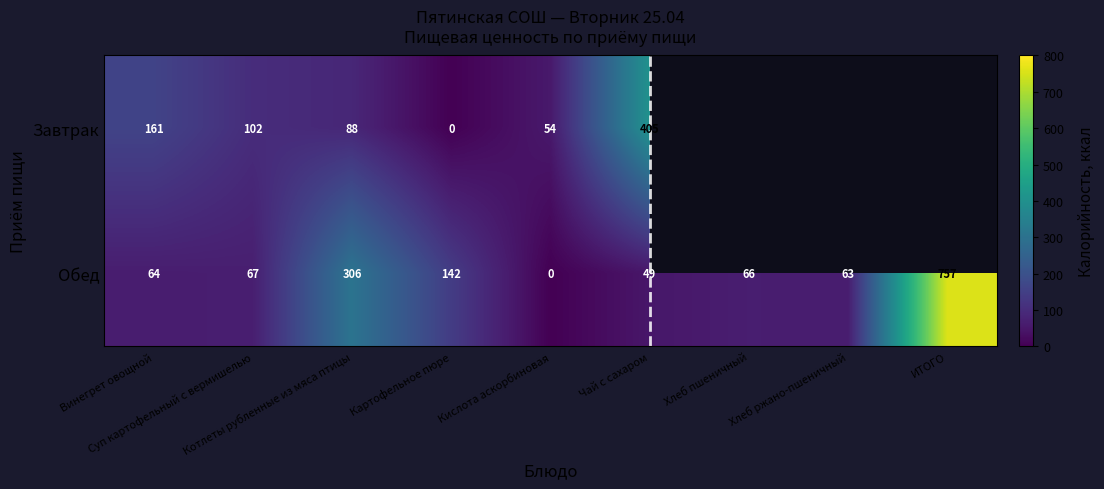

What is the difference between the maximum and minimum values in the Обед series?

757